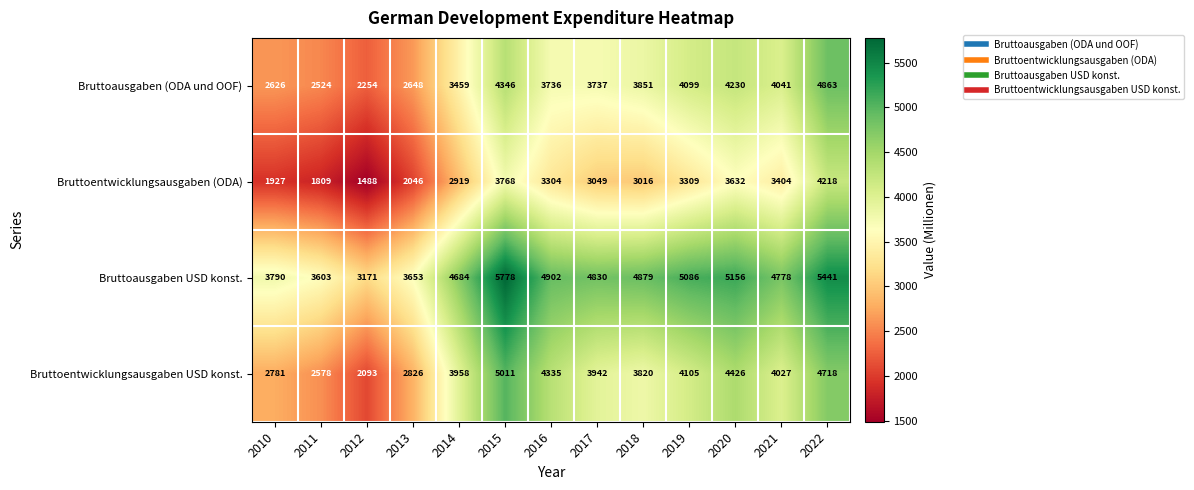

What is the difference between the highest and lowest values at 2018?

1863